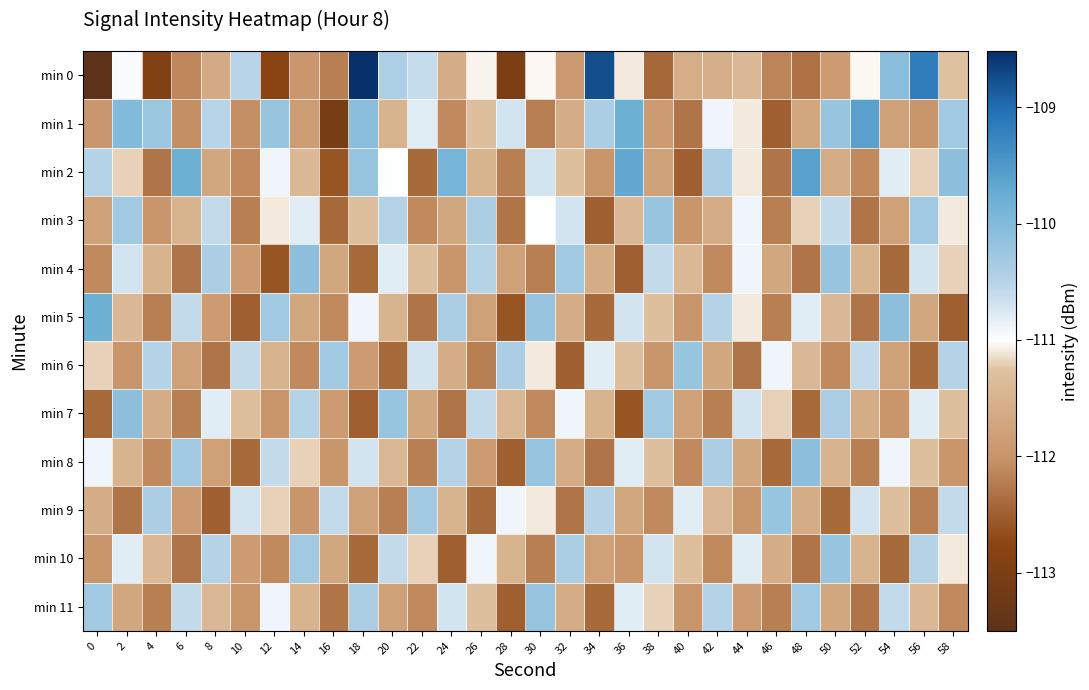

Reading left to right, transcribe all the data shown in this chart.

min 0: 0=-113.5	2=-111.0	4=-112.9	6=-112.1	8=-111.6	10=-110.5	12=-112.7	14=-112.0	16=-112.2	18=-108.5	20=-110.4	22=-110.6	24=-111.6	26=-111.1	28=-113.0	30=-111.0	32=-111.9	34=-108.8	36=-111.1	38=-112.4	40=-111.6	42=-111.6	44=-111.4	46=-112.2	48=-112.3	50=-111.9	52=-111.0	54=-110.1	56=-109.2	58=-111.3
min 1: 0=-112.0	2=-110.0	4=-110.2	6=-112.0	8=-110.5	10=-112.0	12=-110.2	14=-111.9	16=-113.1	18=-110.1	20=-111.5	22=-110.8	24=-112.1	26=-111.3	28=-110.7	30=-112.2	32=-111.6	34=-110.4	36=-109.8	38=-111.9	40=-112.3	42=-110.9	44=-111.1	46=-112.5	48=-111.7	50=-110.2	52=-109.6	54=-111.8	56=-112.0	58=-110.3
min 2: 0=-110.5	2=-111.2	4=-112.3	6=-109.8	8=-111.7	10=-112.1	12=-110.9	14=-111.4	16=-112.6	18=-110.2	20=-111.0	22=-112.4	24=-109.9	26=-111.5	28=-112.2	30=-110.7	32=-111.3	34=-112.0	36=-109.7	38=-111.8	40=-112.5	42=-110.4	44=-111.1	46=-112.3	48=-109.6	50=-111.6	52=-112.1	54=-110.8	56=-111.2	58=-110.1
min 3: 0=-111.8	2=-110.3	4=-112.0	6=-111.5	8=-110.6	10=-112.2	12=-111.1	14=-110.8	16=-112.4	18=-111.3	20=-110.5	22=-112.1	24=-111.7	26=-110.4	28=-112.3	30=-111.0	32=-110.7	34=-112.5	36=-111.4	38=-110.2	40=-112.0	42=-111.6	44=-110.9	46=-112.2	48=-111.2	50=-110.6	52=-112.3	54=-111.8	56=-110.3	58=-111.1
min 4: 0=-112.1	2=-110.7	4=-111.5	6=-112.3	8=-110.4	10=-111.9	12=-112.6	14=-110.1	16=-111.7	18=-112.4	20=-110.8	22=-111.3	24=-112.0	26=-110.5	28=-111.8	30=-112.2	32=-110.3	34=-111.6	36=-112.5	38=-110.6	40=-111.4	42=-112.1	44=-110.9	46=-111.7	48=-112.3	50=-110.2	52=-111.5	54=-112.4	56=-110.7	58=-111.2
min 5: 0=-109.8	2=-111.4	4=-112.2	6=-110.6	8=-111.9	10=-112.5	12=-110.3	14=-111.7	16=-112.1	18=-110.9	20=-111.5	22=-112.3	24=-110.4	26=-111.8	28=-112.6	30=-110.2	32=-111.6	34=-112.4	36=-110.7	38=-111.3	40=-112.0	42=-110.5	44=-111.1	46=-112.2	48=-110.8	50=-111.4	52=-112.3	54=-110.1	56=-111.7	58=-112.5
min 6: 0=-111.2	2=-112.0	4=-110.5	6=-111.8	8=-112.3	10=-110.6	12=-111.5	14=-112.1	16=-110.3	18=-111.9	20=-112.4	22=-110.7	24=-111.6	26=-112.2	28=-110.4	30=-111.1	32=-112.5	34=-110.8	36=-111.3	38=-112.0	40=-110.2	42=-111.7	44=-112.3	46=-110.9	48=-111.4	50=-112.1	52=-110.6	54=-111.8	56=-112.4	58=-110.5
min 7: 0=-112.4	2=-110.1	4=-111.6	6=-112.2	8=-110.8	10=-111.3	12=-112.0	14=-110.5	16=-111.9	18=-112.5	20=-110.2	22=-111.7	24=-112.3	26=-110.6	28=-111.4	30=-112.1	32=-110.9	34=-111.5	36=-112.6	38=-110.3	40=-111.8	42=-112.2	44=-110.7	46=-111.2	48=-112.4	50=-110.4	52=-111.6	54=-112.0	56=-110.8	58=-111.3
min 8: 0=-110.9	2=-111.5	4=-112.1	6=-110.3	8=-111.8	10=-112.4	12=-110.6	14=-111.2	16=-112.0	18=-110.7	20=-111.4	22=-112.2	24=-110.5	26=-111.9	28=-112.5	30=-110.2	32=-111.6	34=-112.3	36=-110.8	38=-111.3	40=-112.1	42=-110.4	44=-111.7	46=-112.4	48=-110.1	50=-111.5	52=-112.2	54=-110.9	56=-111.3	58=-112.0
min 9: 0=-111.6	2=-112.3	4=-110.4	6=-111.9	8=-112.5	10=-110.7	12=-111.2	14=-112.0	16=-110.6	18=-111.8	20=-112.2	22=-110.3	24=-111.5	26=-112.4	28=-110.9	30=-111.1	32=-112.3	34=-110.5	36=-111.7	38=-112.1	40=-110.8	42=-111.4	44=-112.0	46=-110.2	48=-111.6	50=-112.4	52=-110.7	54=-111.3	56=-112.2	58=-110.6
min 10: 0=-112.0	2=-110.8	4=-111.4	6=-112.3	8=-110.5	10=-111.9	12=-112.1	14=-110.3	16=-111.7	18=-112.4	20=-110.6	22=-111.2	24=-112.5	26=-110.9	28=-111.5	30=-112.2	32=-110.4	34=-111.8	36=-112.0	38=-110.7	40=-111.3	42=-112.1	44=-110.8	46=-111.6	48=-112.3	50=-110.2	52=-111.5	54=-112.4	56=-110.5	58=-111.1
min 11: 0=-110.3	2=-111.7	4=-112.2	6=-110.6	8=-111.4	10=-112.0	12=-110.9	14=-111.5	16=-112.3	18=-110.4	20=-111.8	22=-112.1	24=-110.7	26=-111.3	28=-112.5	30=-110.2	32=-111.6	34=-112.4	36=-110.8	38=-111.2	40=-112.0	42=-110.5	44=-111.9	46=-112.2	48=-110.3	50=-111.7	52=-112.3	54=-110.6	56=-111.4	58=-112.1